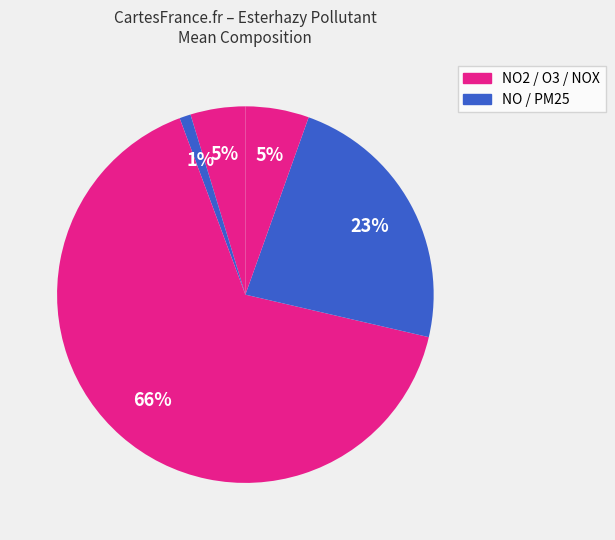

What is the smallest slice in the pie chart?

NO